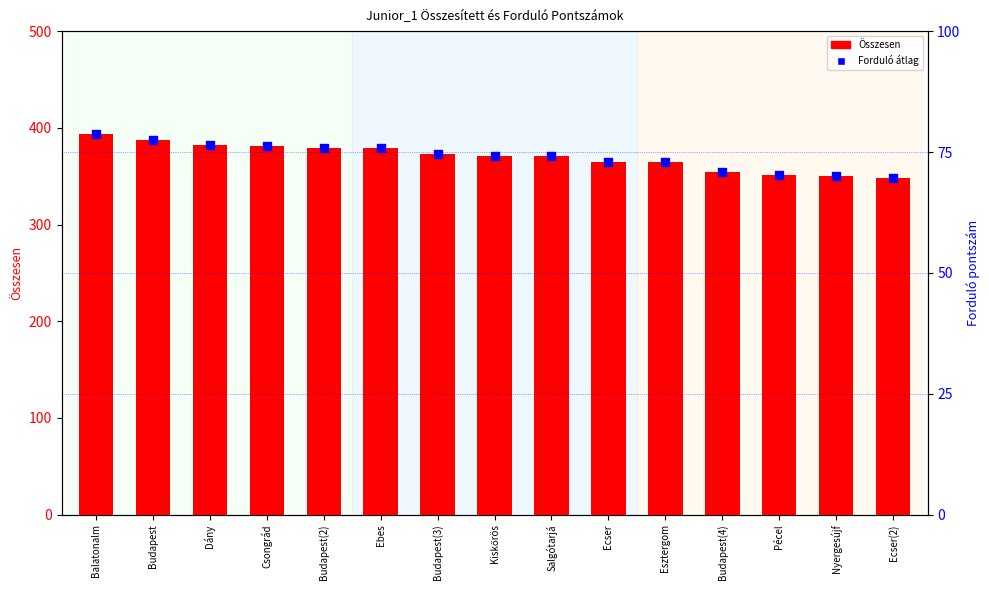

Which series reaches the minimum Y coordinate?

Forduló átlag